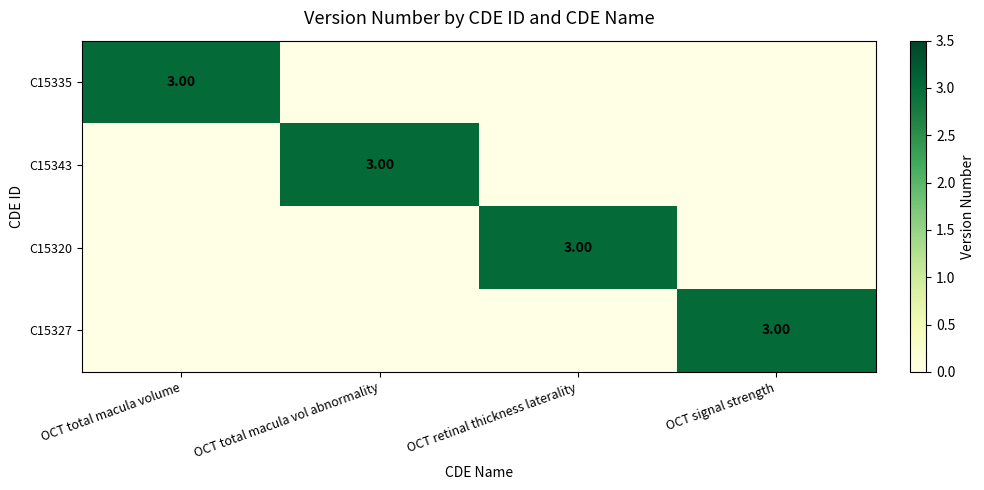

How many values in C15327 are above zero?

1